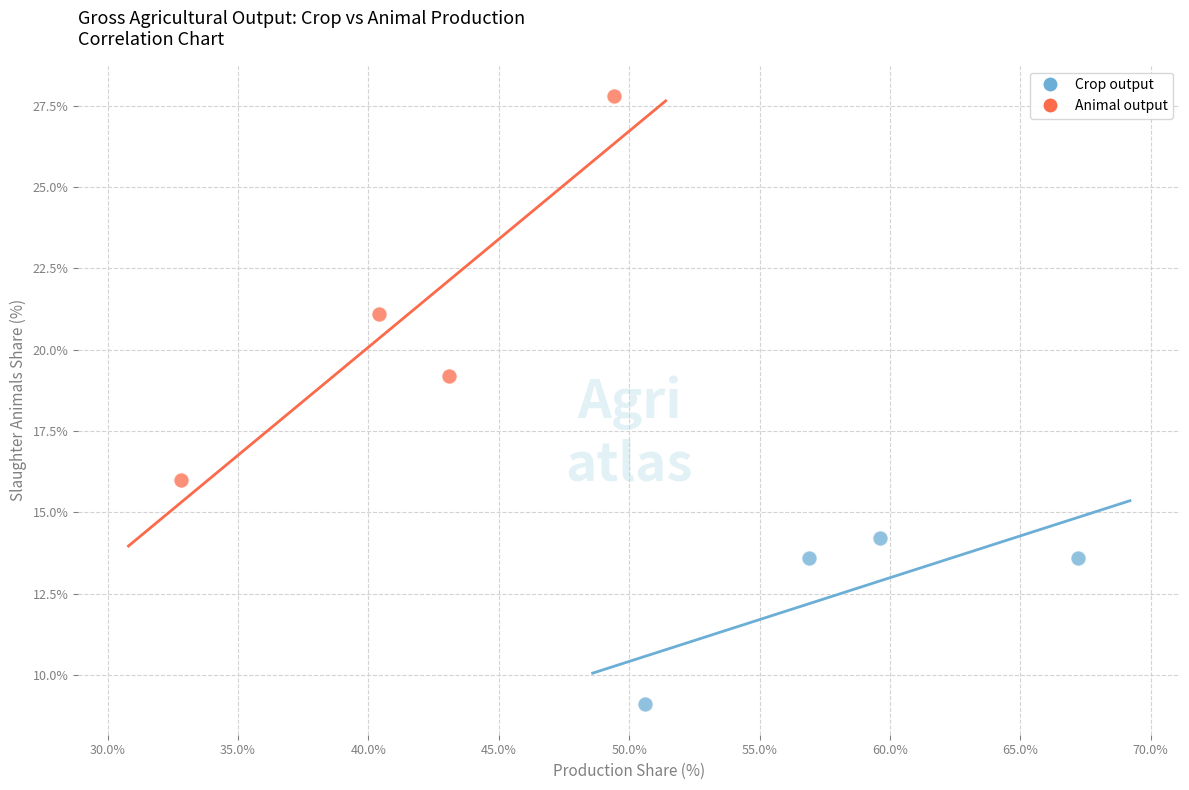

Which series contains the highest Y value?

Animal output